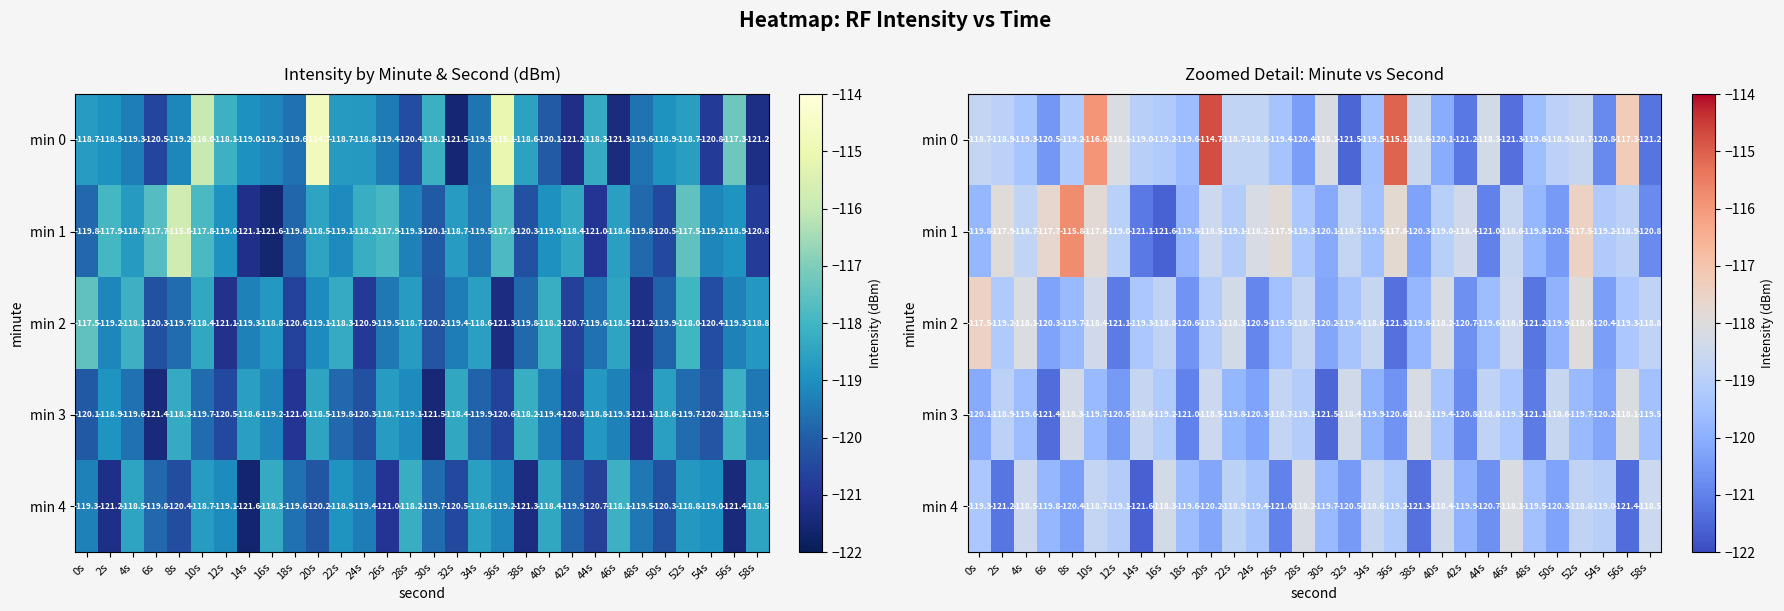

True or false: min 0 has a value of -118.1 at 30s.

True